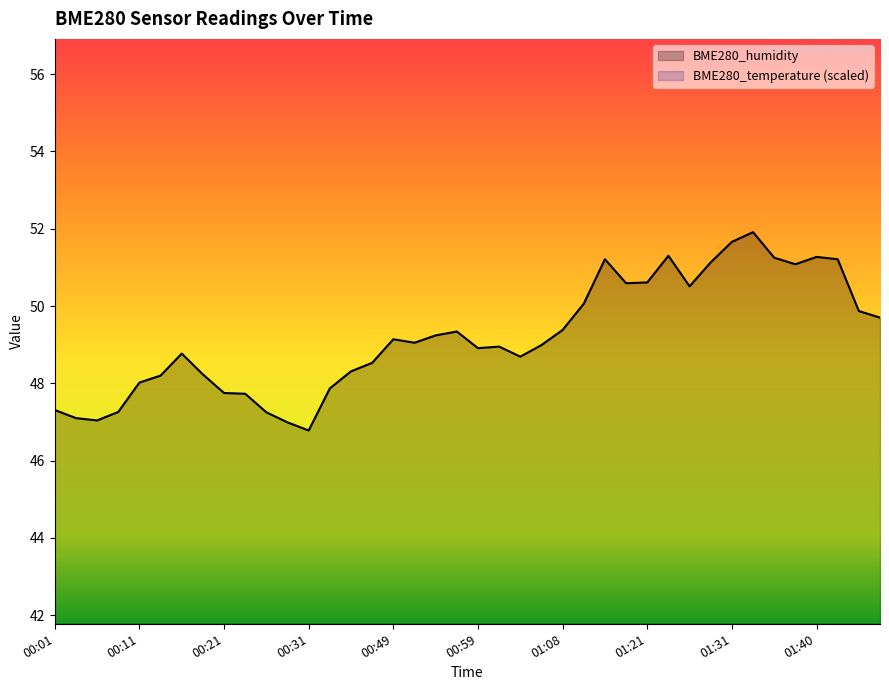

Rank the series at 00:14 from lowest to highest value.

BME280_temperature, BME280_humidity